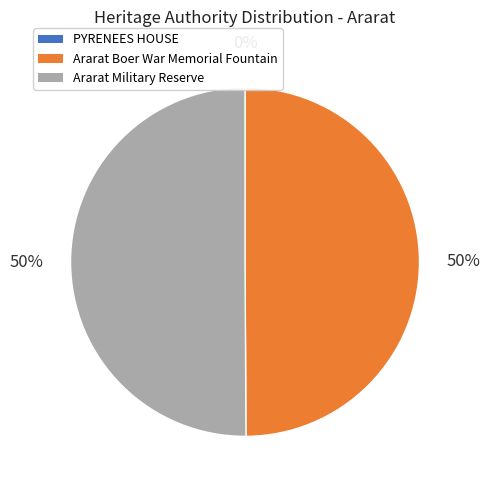

The Ararat Military Reserve slice represents 38% of the pie. True or false?

False